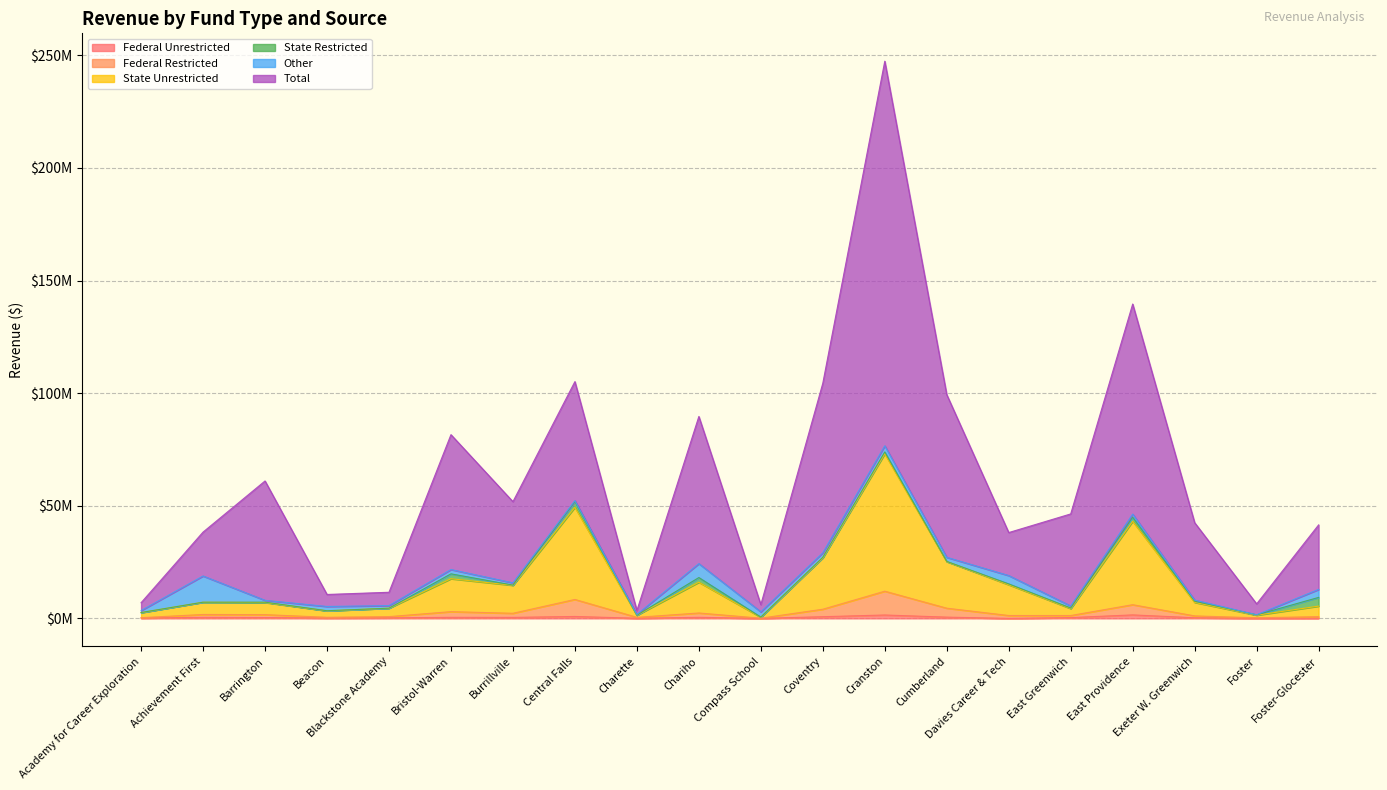

Which series has the largest range (max minus min)?

Total